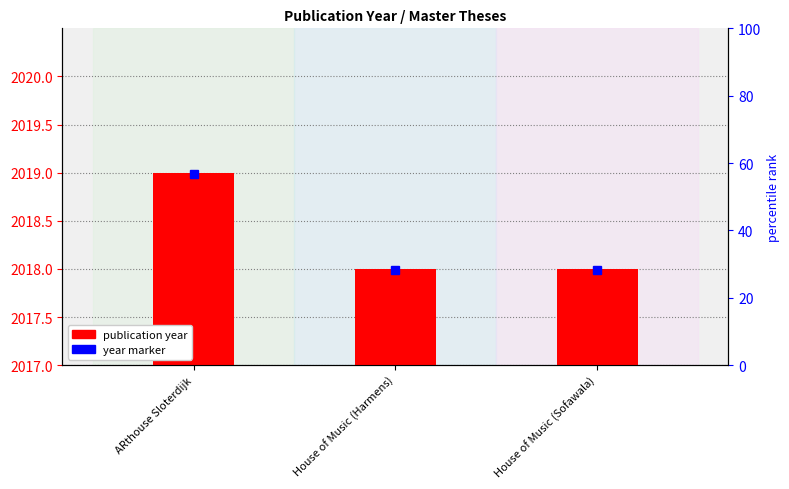

Which label corresponds to the smallest value in the chart?

House of Music (Harmens)